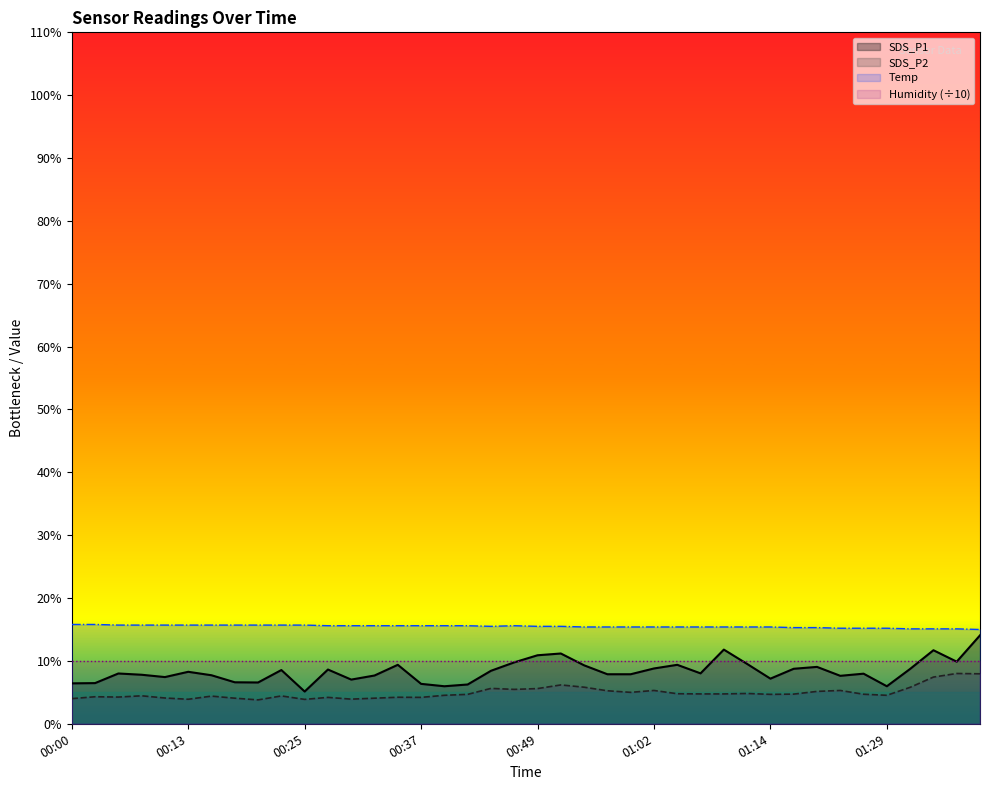

True or false: Temp and Humidity (÷10) intersect in this chart.

False